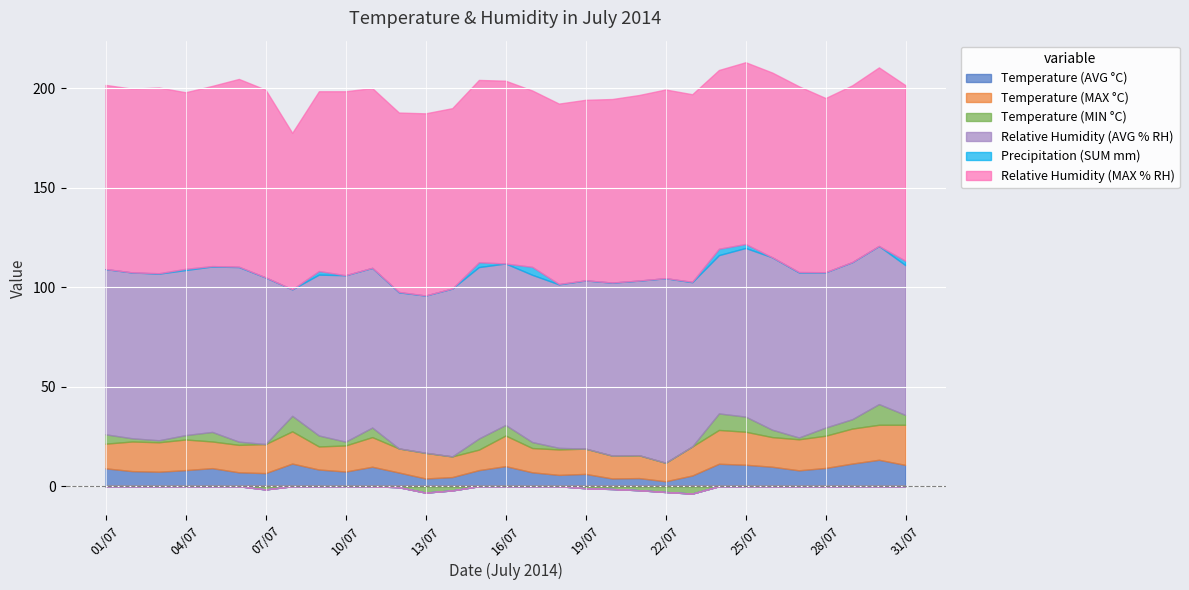

Reading left to right, what are all the values shown in this chart?

Temperature (AVG °C): 01/07=9.0	02/07=7.6	03/07=7.3	04/07=8.1	05/07=9.1	06/07=7.0	07/07=6.6	08/07=11.4	09/07=8.4	10/07=7.4	11/07=9.8	12/07=6.9	13/07=3.9	14/07=4.6	15/07=8.1	16/07=10.1	17/07=7.0	18/07=5.7	19/07=6.2	20/07=3.9	21/07=4.1	22/07=2.5	23/07=5.4	24/07=11.3	25/07=10.8	26/07=9.8	27/07=8.0	28/07=9.2	29/07=11.4	30/07=13.3	31/07=10.7
Temperature (MAX °C): 01/07=12.4	02/07=14.9	03/07=14.8	04/07=15.4	05/07=13.4	06/07=13.8	07/07=14.6	08/07=16.2	09/07=11.6	10/07=13.1	11/07=14.9	12/07=12.1	13/07=12.9	14/07=10.4	15/07=10.3	16/07=15.4	17/07=12.2	18/07=12.8	19/07=12.7	20/07=11.5	21/07=11.5	22/07=9.3	23/07=14.6	24/07=17.0	25/07=16.6	26/07=14.9	27/07=15.6	28/07=16.2	29/07=17.6	30/07=17.6	31/07=20.2
Temperature (MIN °C): 01/07=4.7	02/07=1.6	03/07=1.0	04/07=2.2	05/07=4.8	06/07=1.6	07/07=-1.6	08/07=7.8	09/07=5.5	10/07=1.9	11/07=4.8	12/07=-0.5	13/07=-3.2	14/07=-2.1	15/07=5.6	16/07=5.3	17/07=3.0	18/07=0.8	19/07=-1.0	20/07=-1.4	21/07=-2.0	22/07=-2.9	23/07=-3.7	24/07=8.3	25/07=7.6	26/07=3.7	27/07=0.9	28/07=4.1	29/07=4.7	30/07=10.4	31/07=4.9
Relative Humidity (AVG % RH): 01/07=83.1	02/07=83.4	03/07=83.8	04/07=83.0	05/07=83.2	06/07=87.8	07/07=83.8	08/07=63.6	09/07=80.9	10/07=83.7	11/07=80.3	12/07=78.5	13/07=79.1	14/07=84.4	15/07=86.2	16/07=81.2	17/07=84.1	18/07=82.2	19/07=84.6	20/07=87.0	21/07=87.8	22/07=92.8	23/07=82.6	24/07=79.6	25/07=84.8	26/07=86.7	27/07=83.0	28/07=78.1	29/07=79.0	30/07=79.5	31/07=75.3
Precipitation (SUM mm): 01/07=0.0	02/07=0.0	03/07=0.2	04/07=0.6	05/07=0.2	06/07=0.2	07/07=0.0	08/07=0.0	09/07=1.8	10/07=0.0	11/07=0.0	12/07=0.2	13/07=0.0	14/07=0.0	15/07=2.4	16/07=0.0	17/07=4.0	18/07=0.2	19/07=0.0	20/07=0.0	21/07=0.0	22/07=0.0	23/07=0.2	24/07=3.2	25/07=2.0	26/07=0.0	27/07=0.2	28/07=0.0	29/07=0.0	30/07=0.0	31/07=2.2
Relative Humidity (MAX % RH): 01/07=92.6	02/07=92.4	03/07=93.4	04/07=88.8	05/07=90.6	06/07=94.4	07/07=94.4	08/07=78.7	09/07=90.4	10/07=92.5	11/07=90.4	12/07=90.2	13/07=91.6	14/07=90.7	15/07=91.7	16/07=91.9	17/07=88.7	18/07=90.7	19/07=90.8	20/07=92.3	21/07=93.3	22/07=94.9	23/07=94.3	24/07=89.9	25/07=91.4	26/07=92.9	27/07=93.4	28/07=87.6	29/07=88.9	30/07=89.8	31/07=88.3